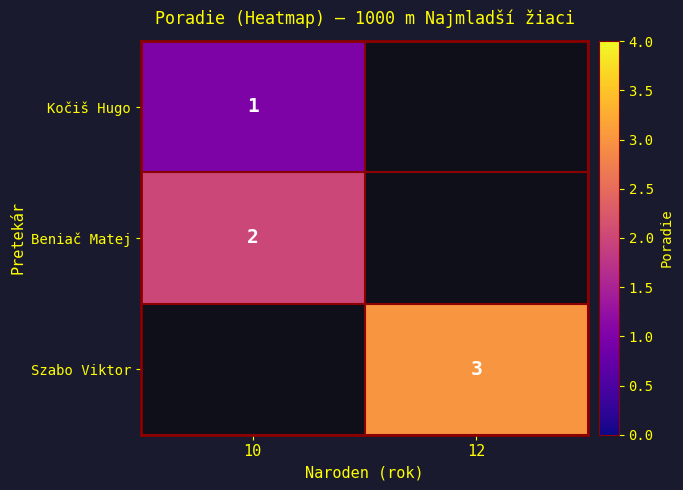

Which label corresponds to the smallest value in the chart?

10